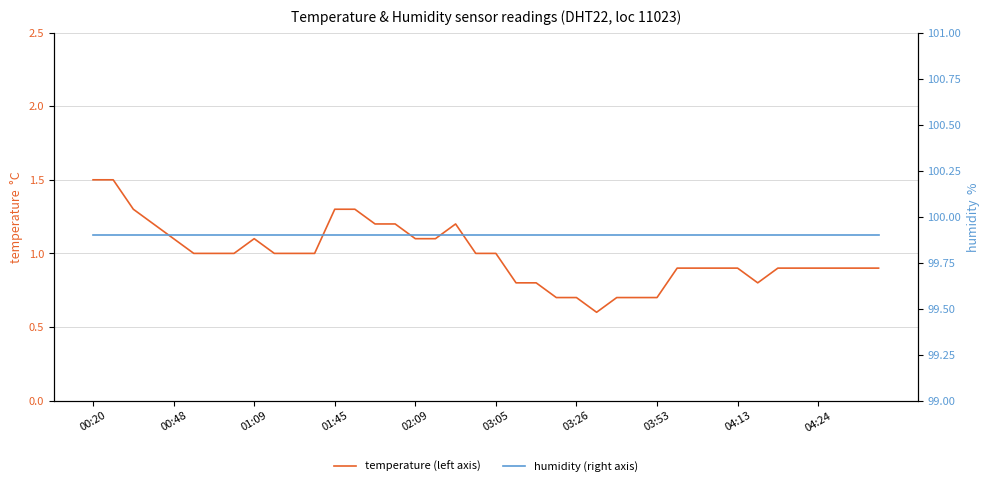

Rank the series by their average value, from lowest to highest.

temperature (left axis), humidity (right axis)